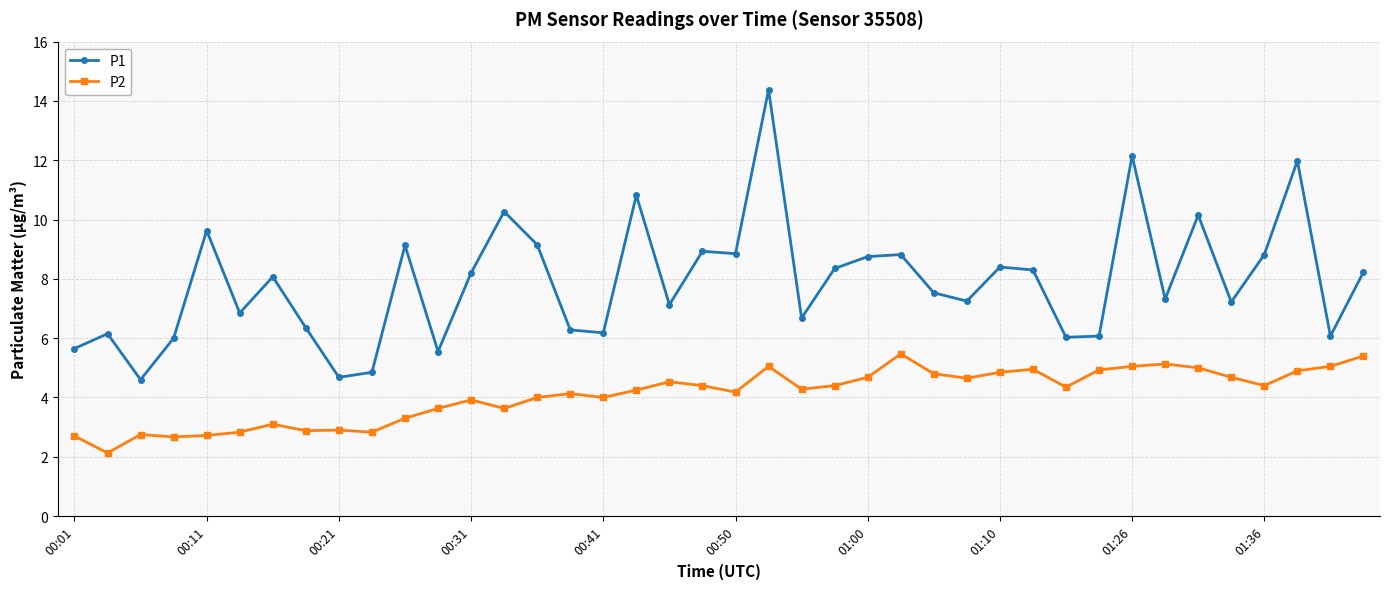

Is this an area chart (filled region under the line)?

No